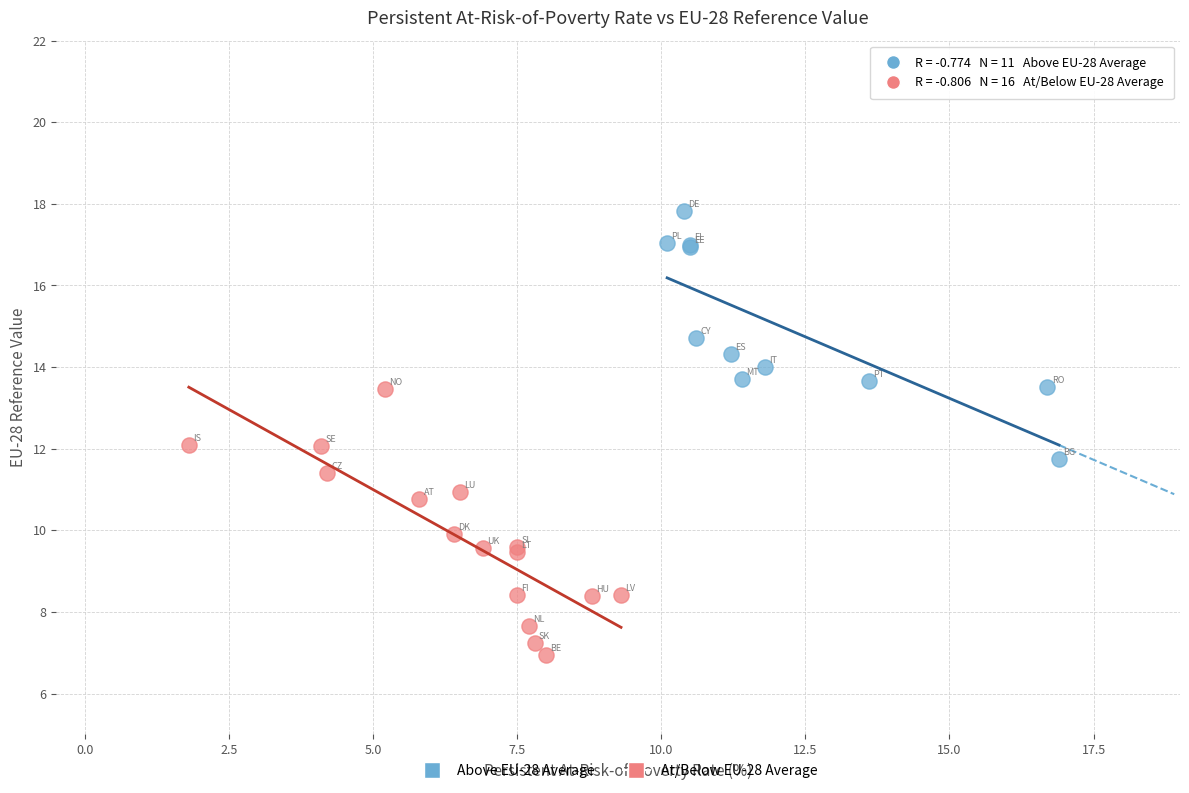

Which series contains the lowest Y value?

At/Below EU-28 Average